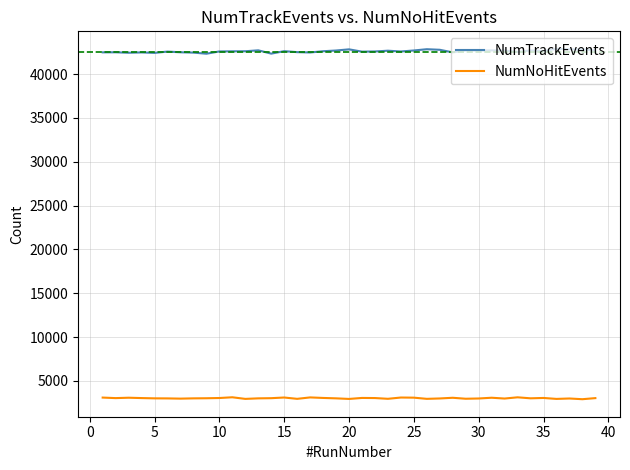

What is the greatest value displayed?

42875